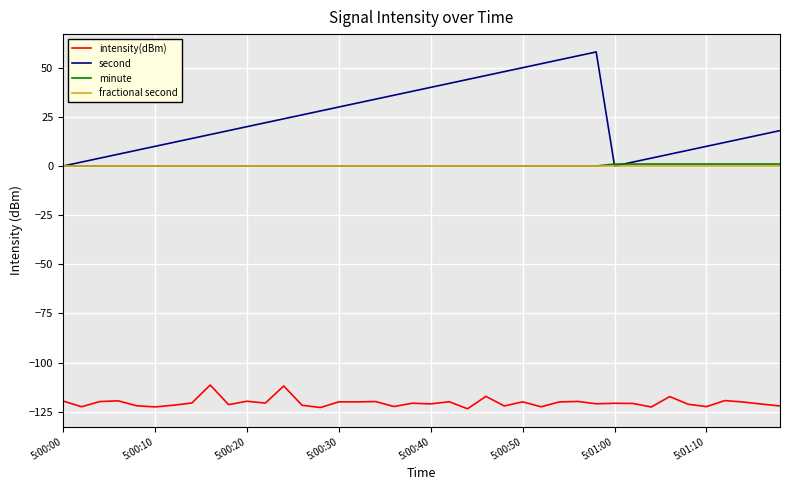

True or false: intensity(dBm) and fractional second cross at least once.

False